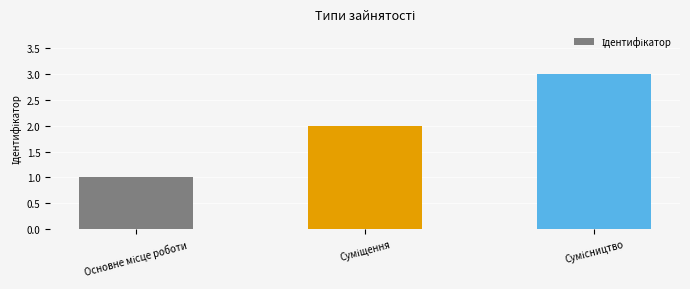

What is the sum of all values?

6